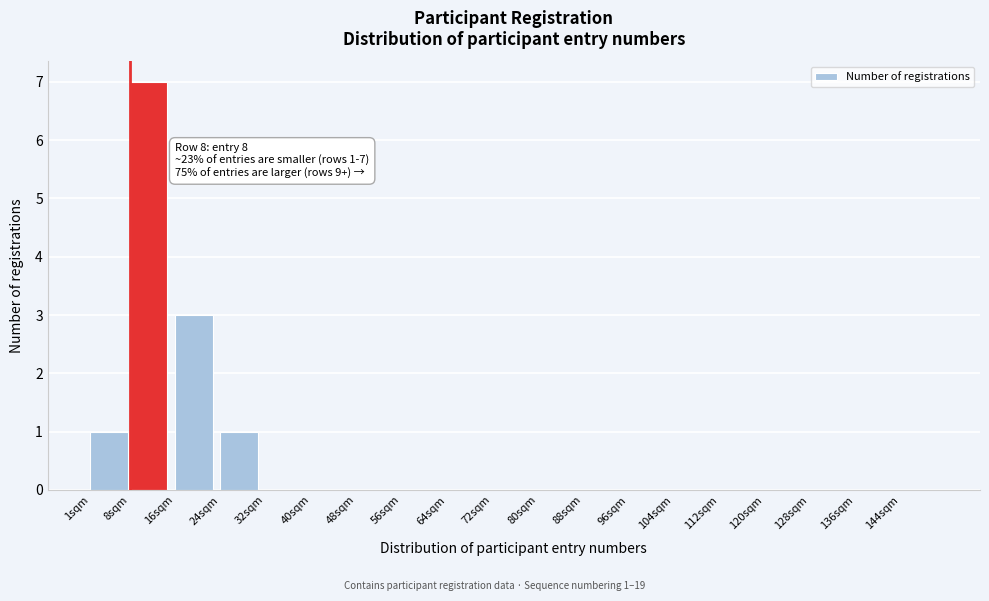

Reading left to right, list all the values displayed in this chart.

1sqm=1	8sqm=7	16sqm=3	24sqm=1	32sqm=0	40sqm=0	48sqm=0	56sqm=0	64sqm=0	72sqm=0	80sqm=0	88sqm=0	96sqm=0	104sqm=0	112sqm=0	120sqm=0	128sqm=0	136sqm=0	144sqm=0